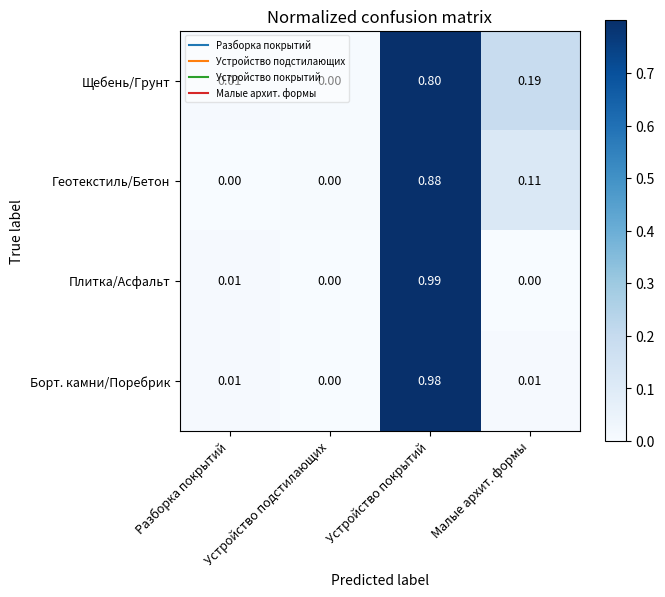

Which category has the highest value in the Плитка/Асфальт series?

Устройство покрытий